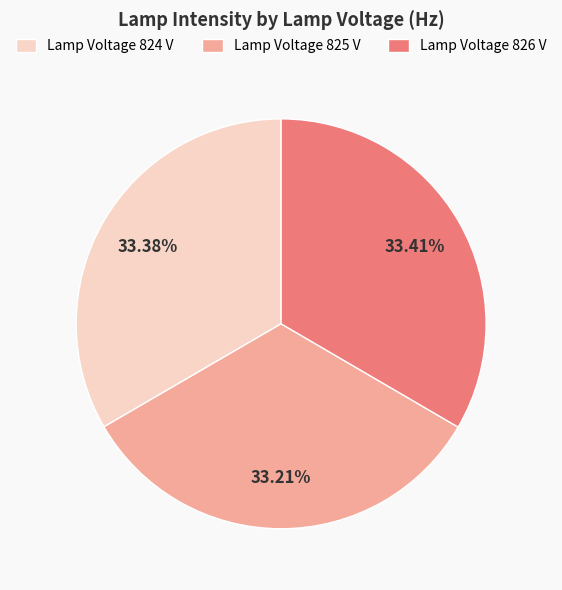

How many slices are in this pie chart?

3